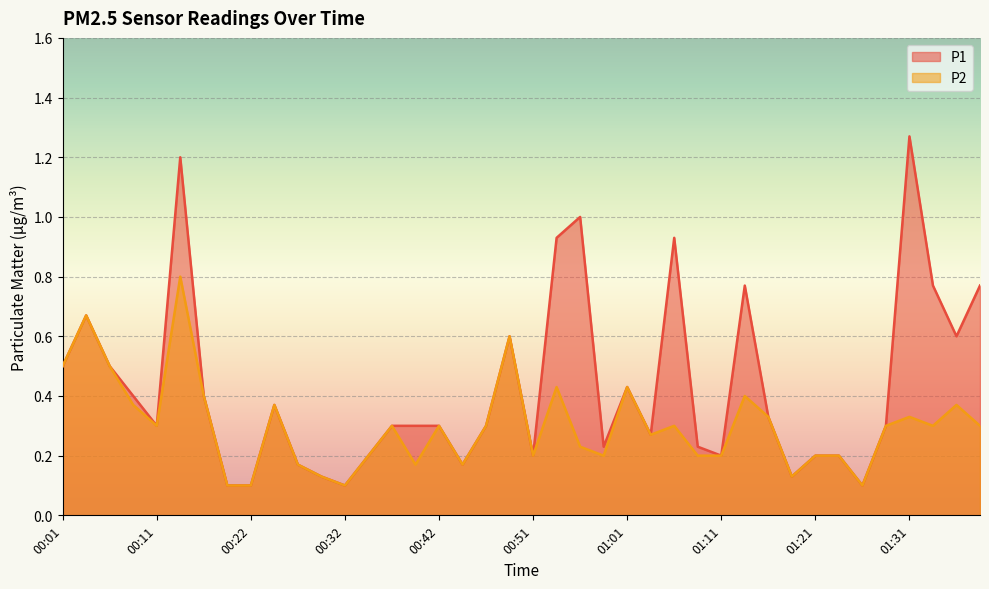

Does the chart display data point markers on the line(s)?

No